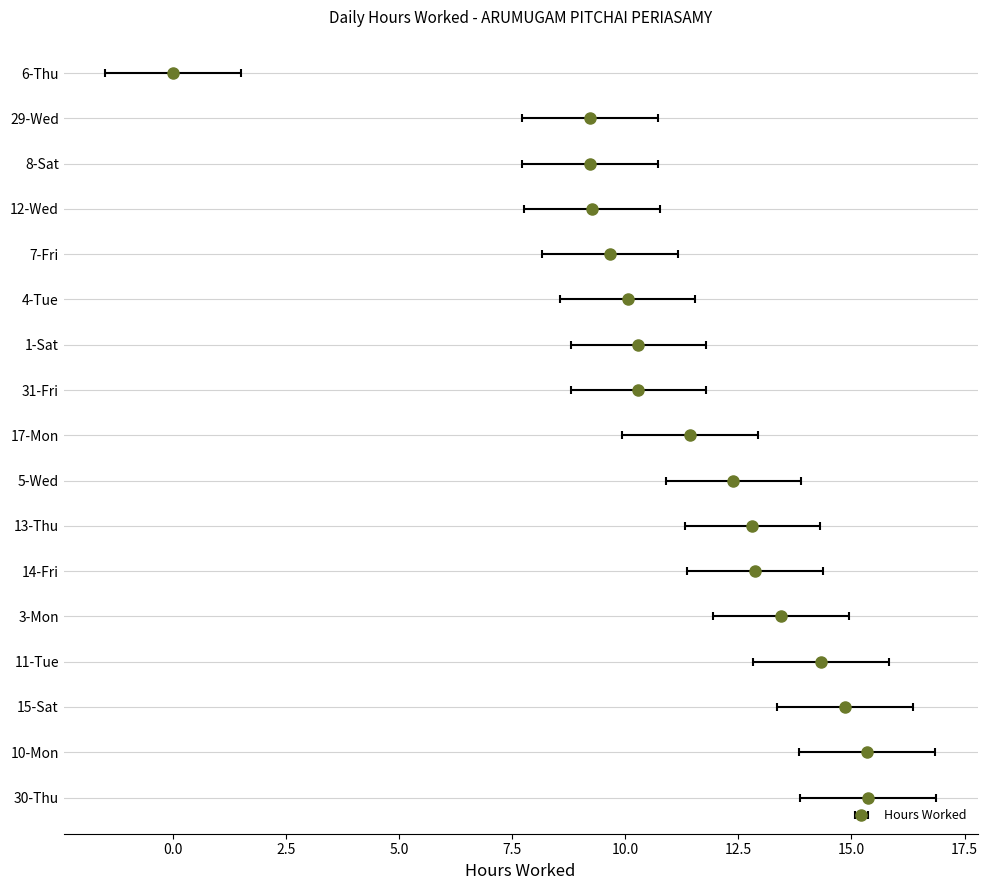

What is the sum of all values?

190.8